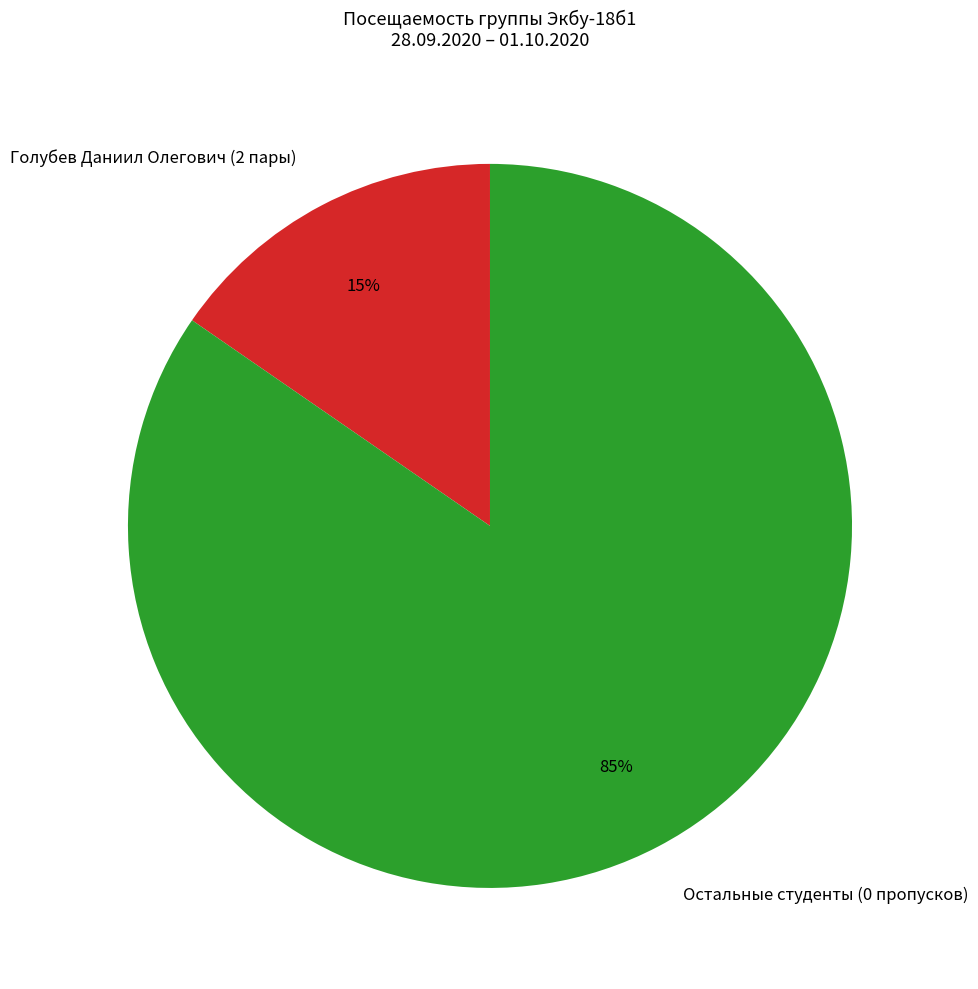

Does any single category account for the majority?

Yes